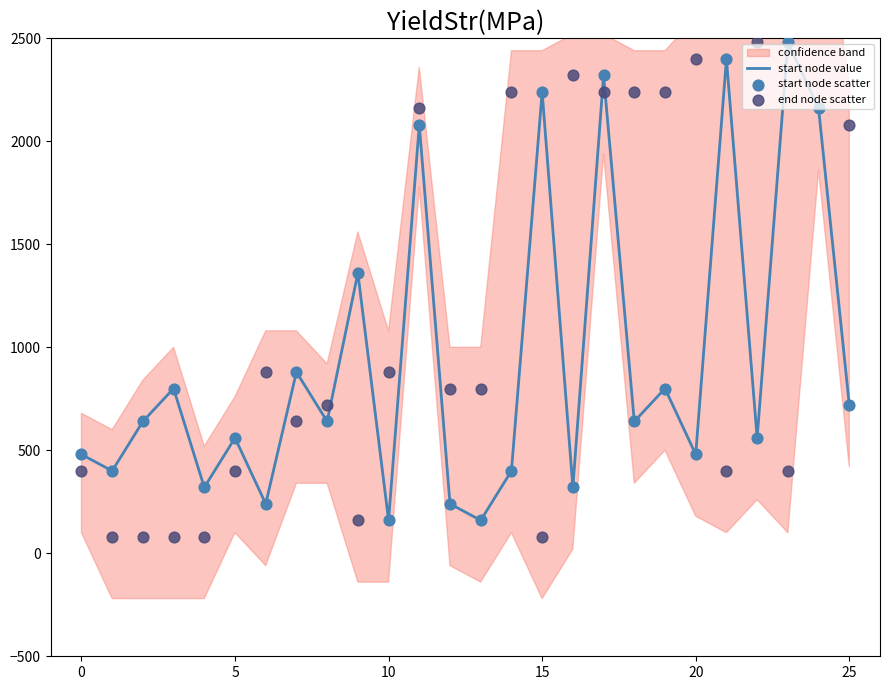

Which series contains the highest Y value?

end node scatter